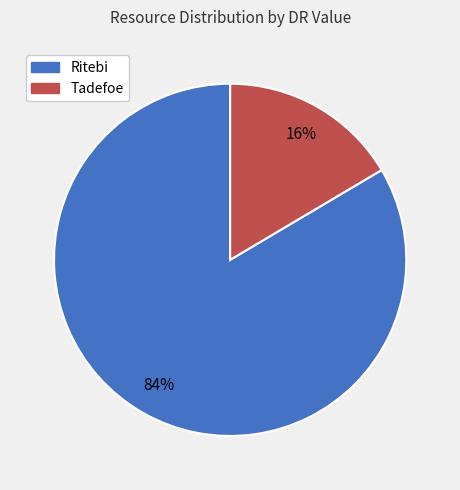

Count the number of slices in the pie.

2